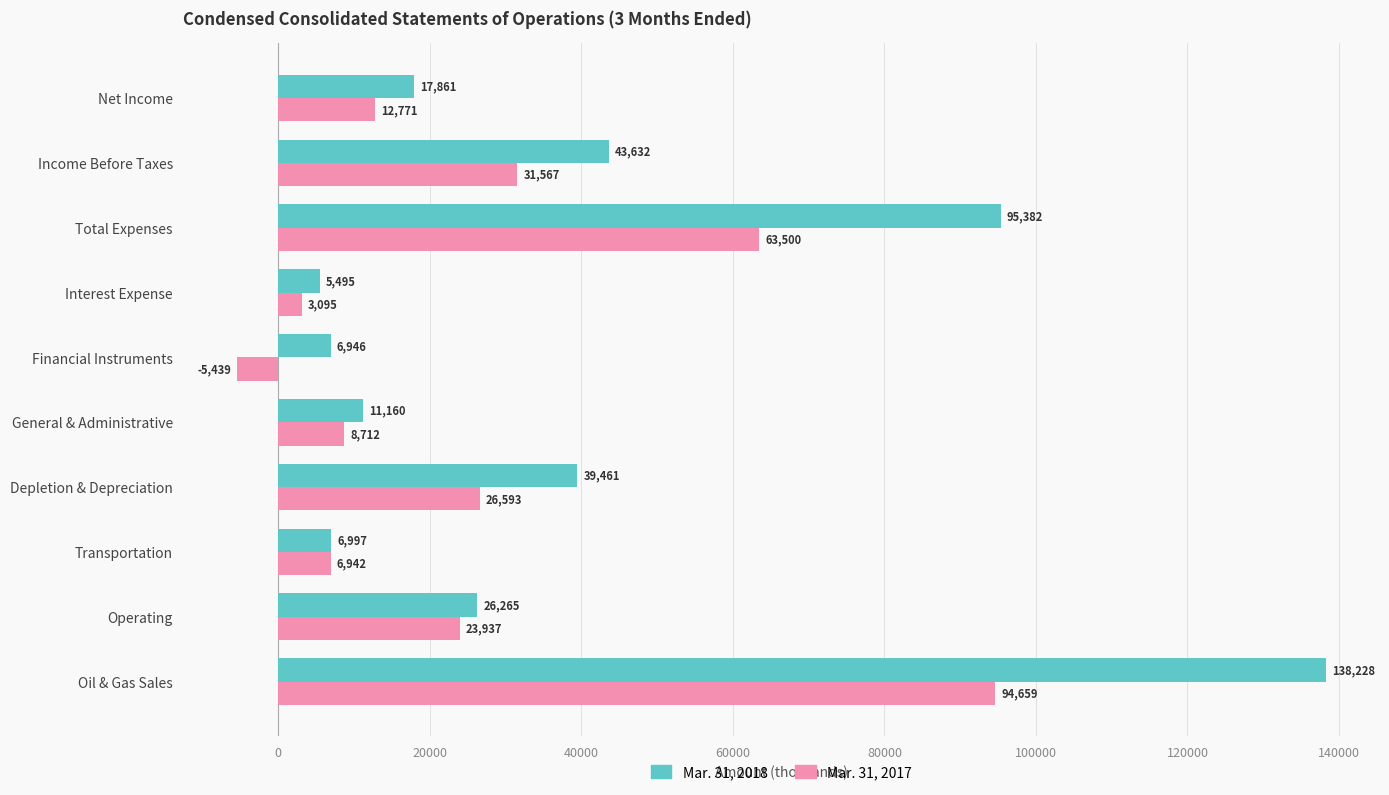

At which category is the sum across all series the highest?

Oil & Gas Sales